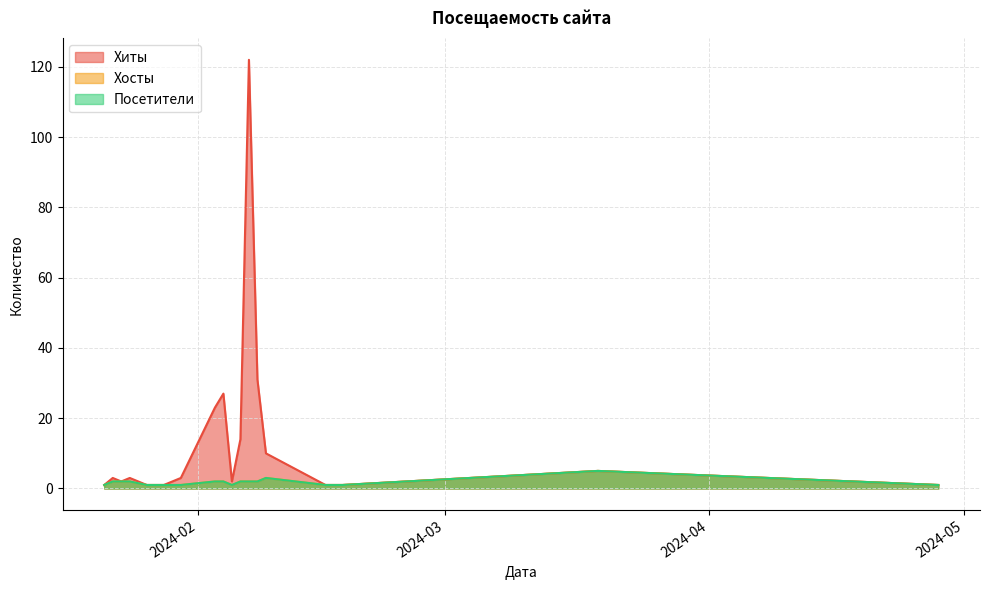

The value of Хиты at 2024-01-22 is 5. True or false?

False